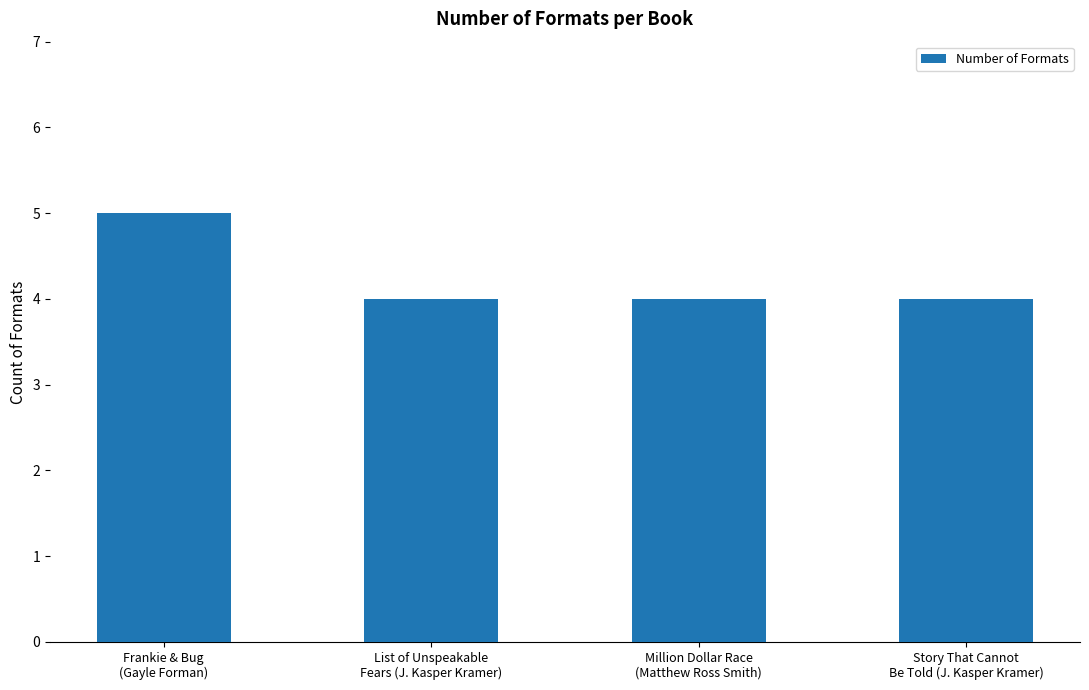

What is the value of the 3rd bar from the left?

4